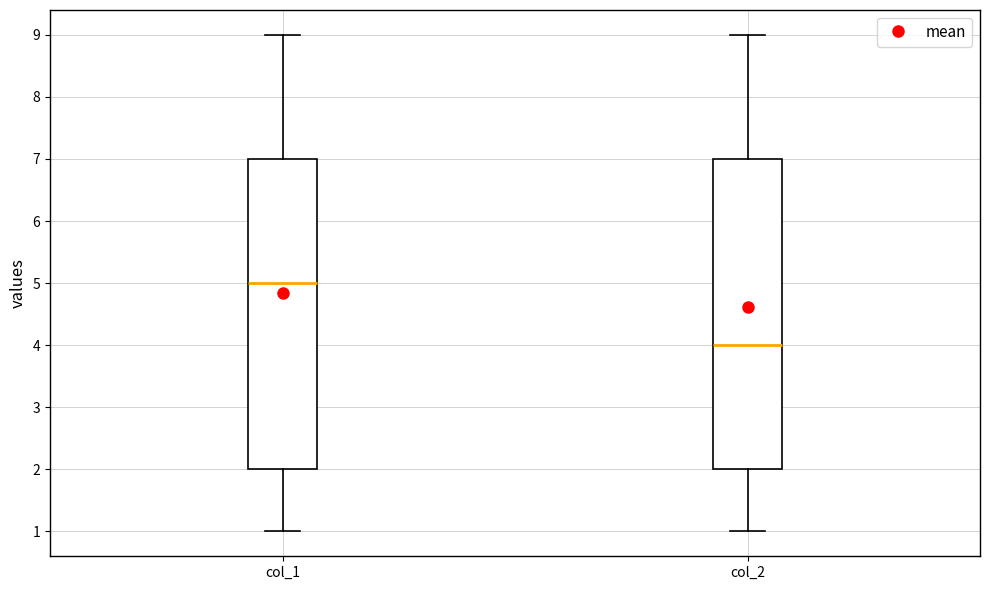

Reading left to right, read every box against the y-axis: the position of its median line, the range the box covers, and the ends of its whiskers. The values are not printed on the chart, so give them approximately, as read against the axis.

col_1: median 5, box 2 to 7, whiskers 1 to 9
col_2: median 4, box 2 to 7, whiskers 1 to 9